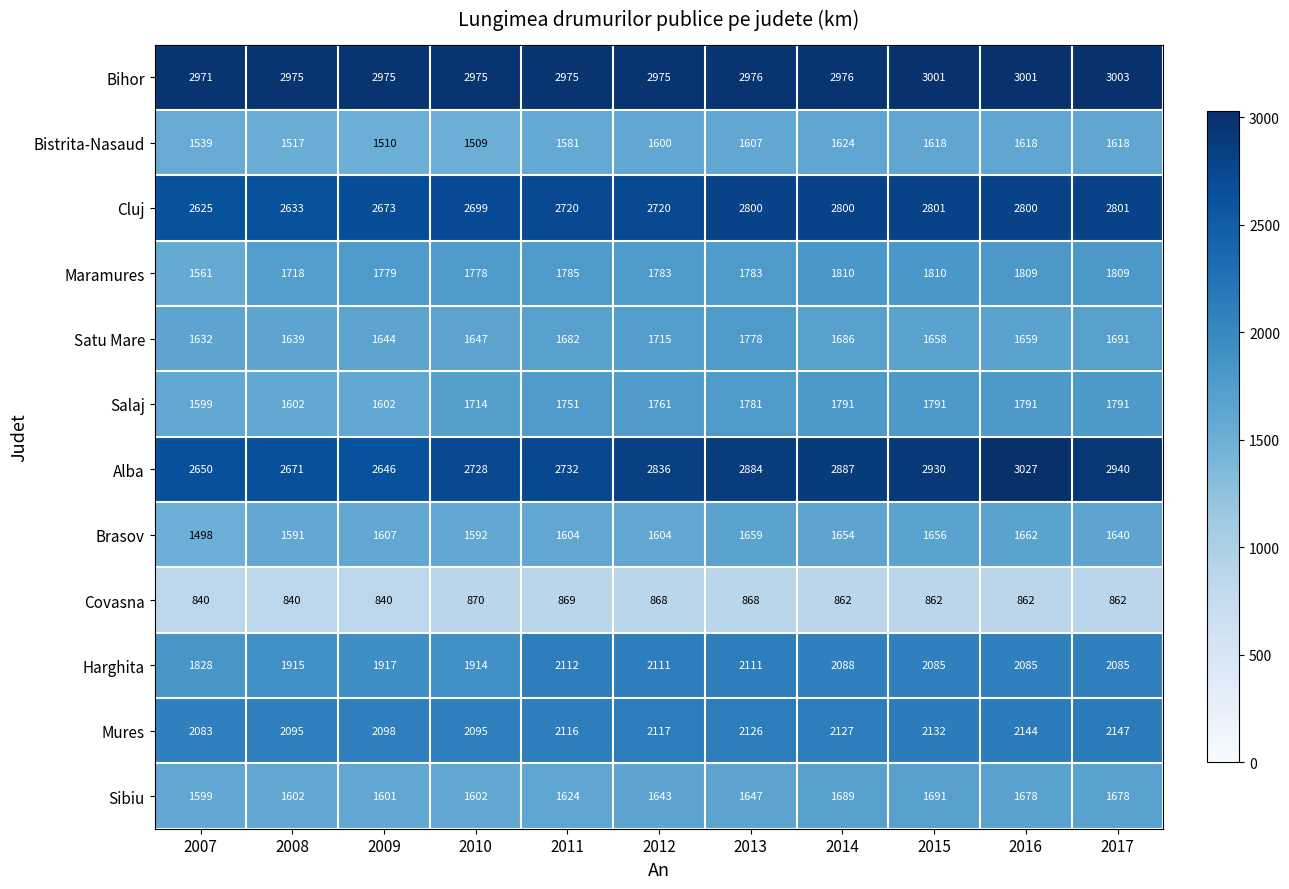

Is the value of Covasna at 2008 greater than the value of Satu Mare at 2016?

No